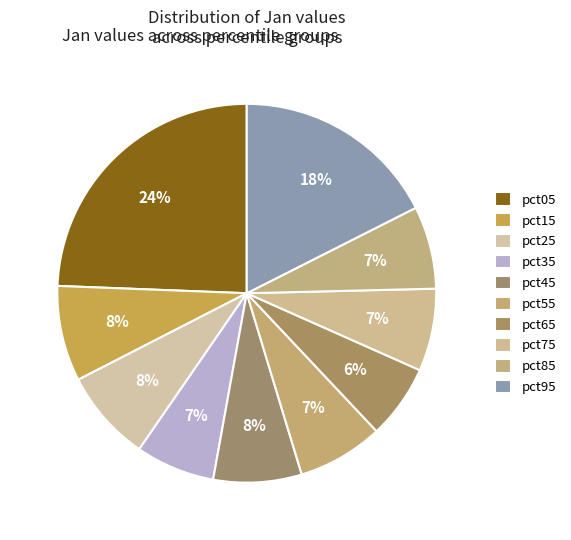

The pct45 slice represents 8% of the pie. True or false?

True